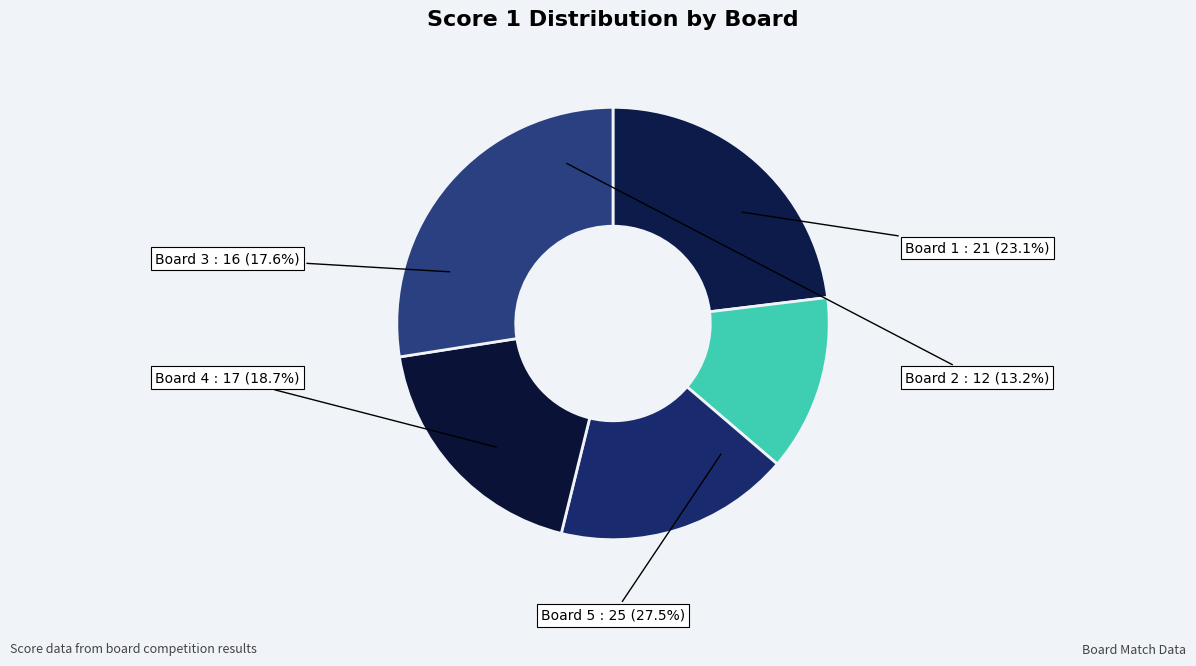

To the nearest percent, what percentage of the pie is 1?

23%